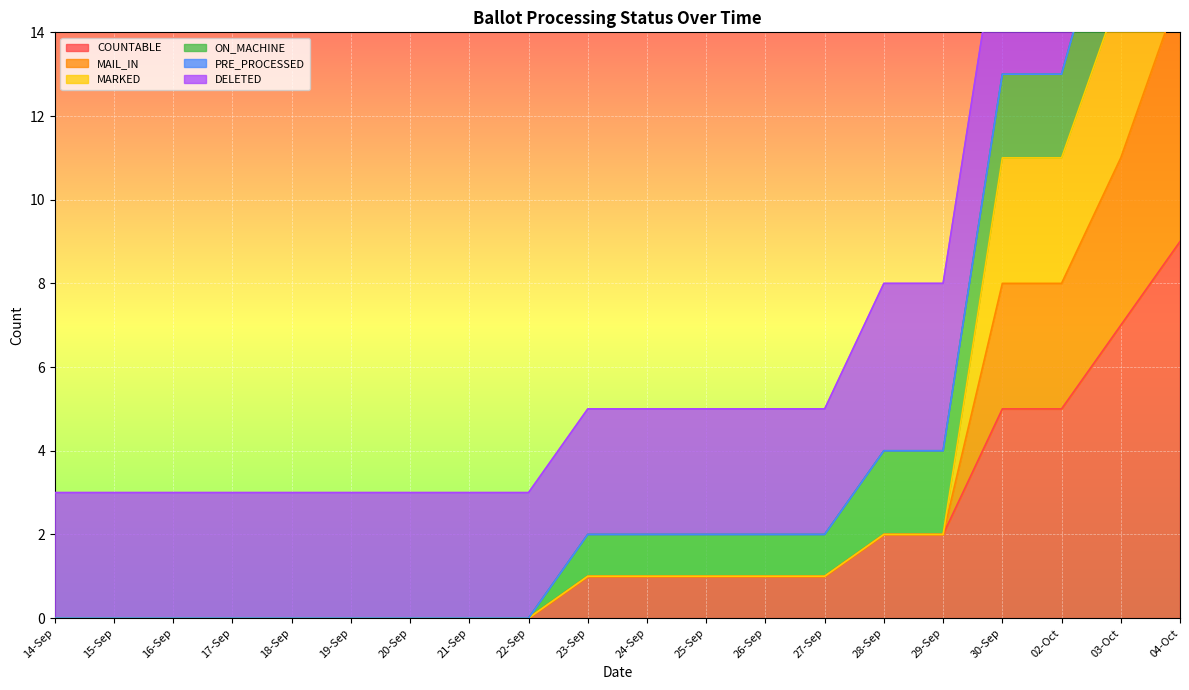

The value of COUNTABLE at 16-Sep is 0. True or false?

True